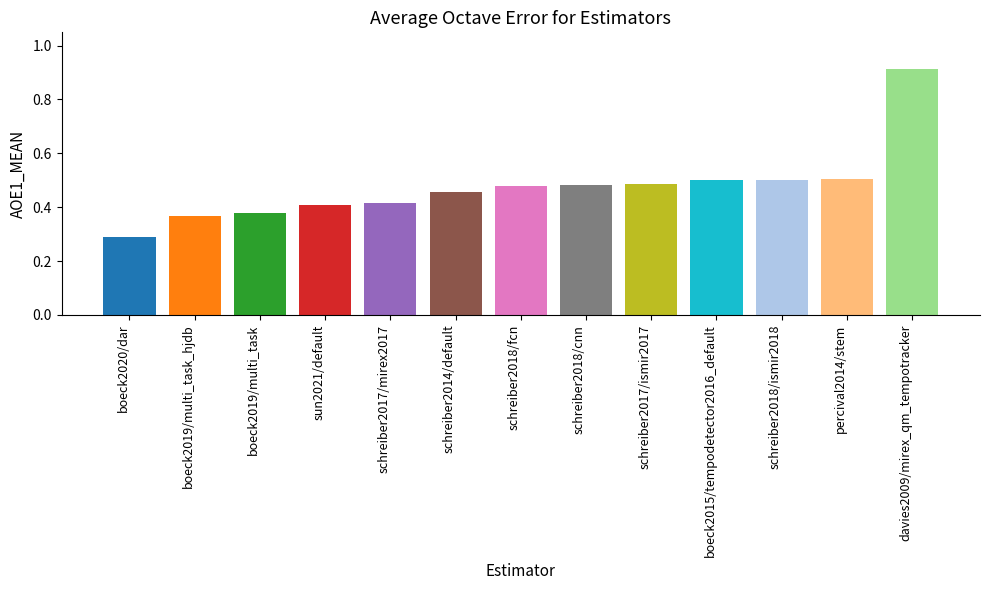

What position from the left is davies2009/mirex_qm_tempotracker?

13